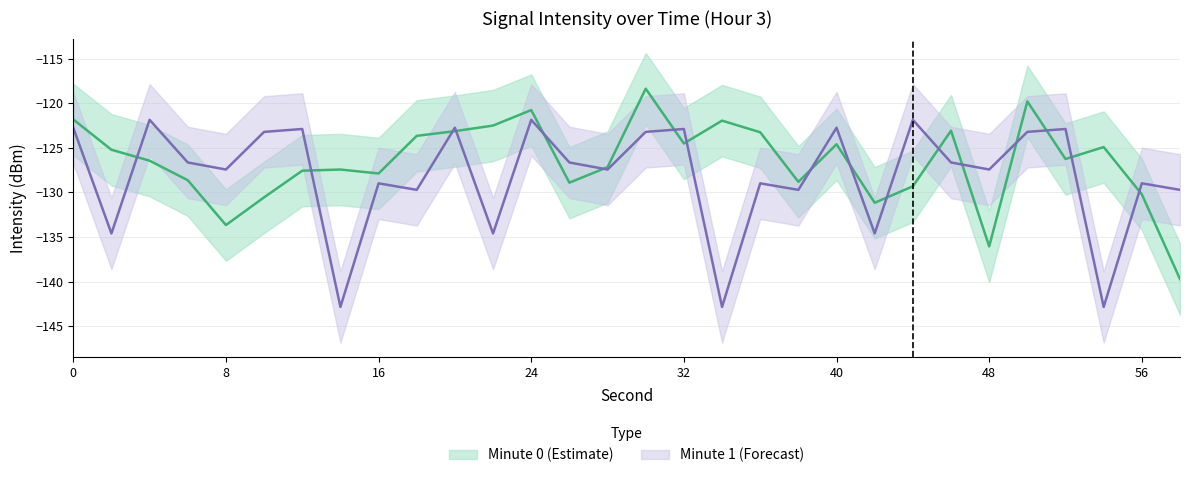

At which label is Minute 0 closest to -129?

26